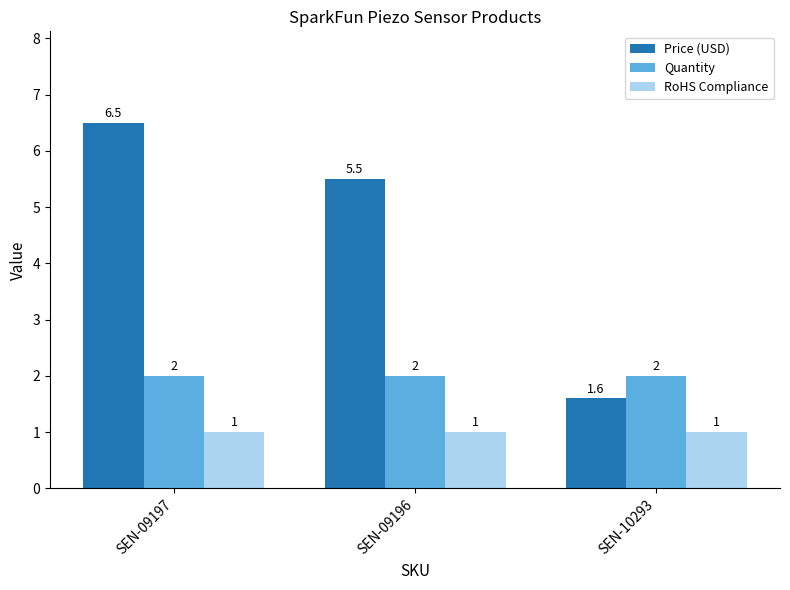

Does the chart contain stacked bars?

No